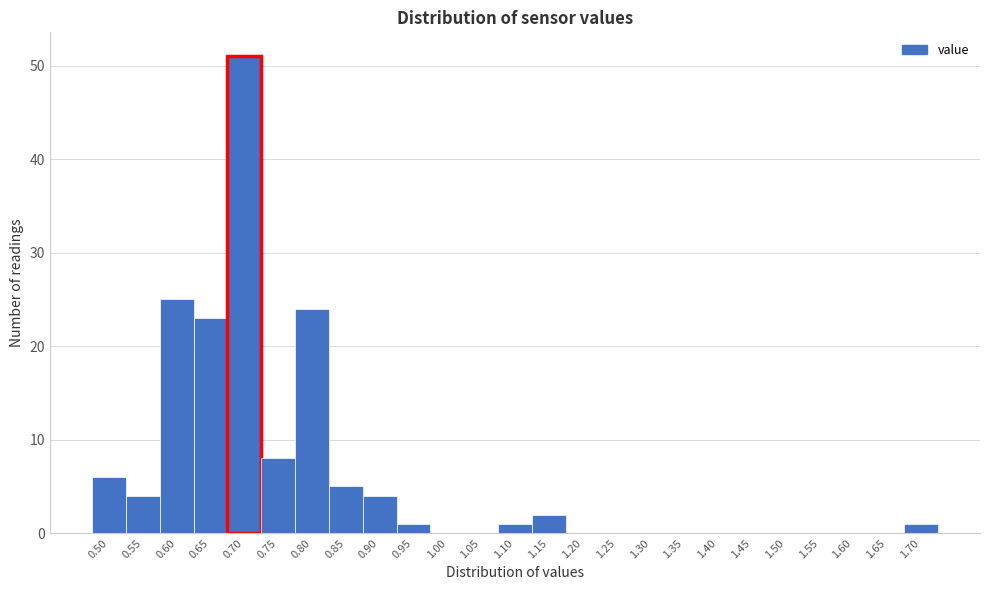

Reading left to right, list all the values displayed in this chart.

0.50=6	0.55=4	0.60=25	0.65=23	0.70=51	0.75=8	0.80=24	0.85=5	0.90=4	0.95=1	1.00=0	1.05=0	1.10=1	1.15=2	1.20=0	1.25=0	1.30=0	1.35=0	1.40=0	1.45=0	1.50=0	1.55=0	1.60=0	1.65=0	1.70=1